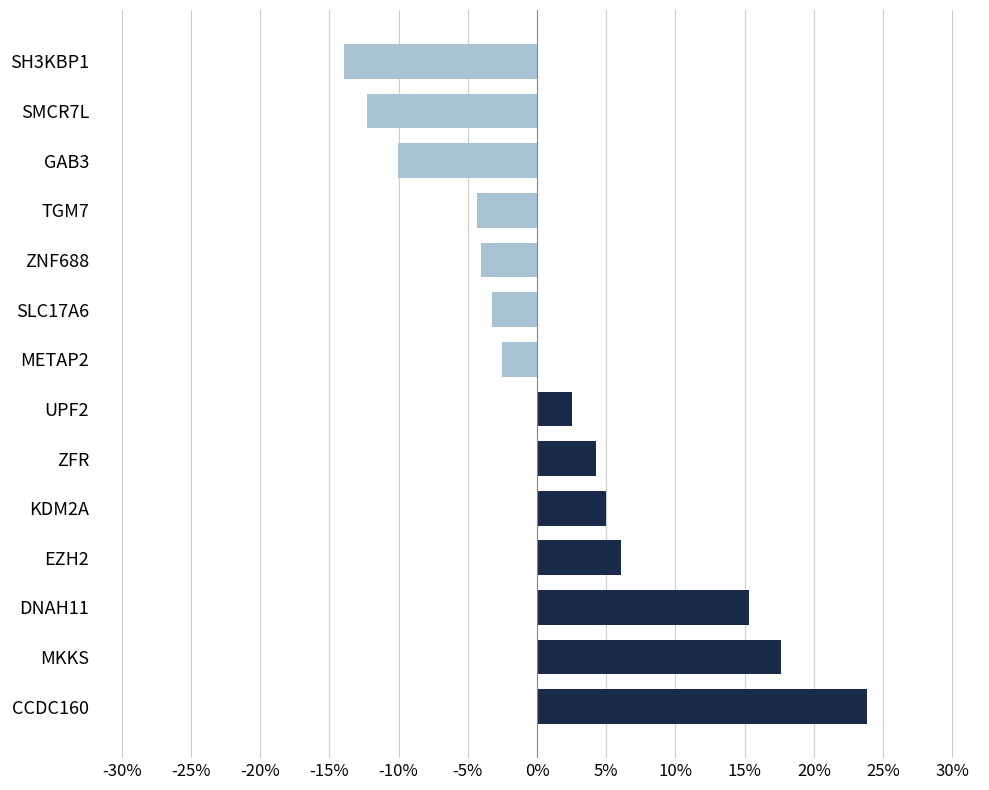

Is it true that the value at TGM7 is -4.3?

True